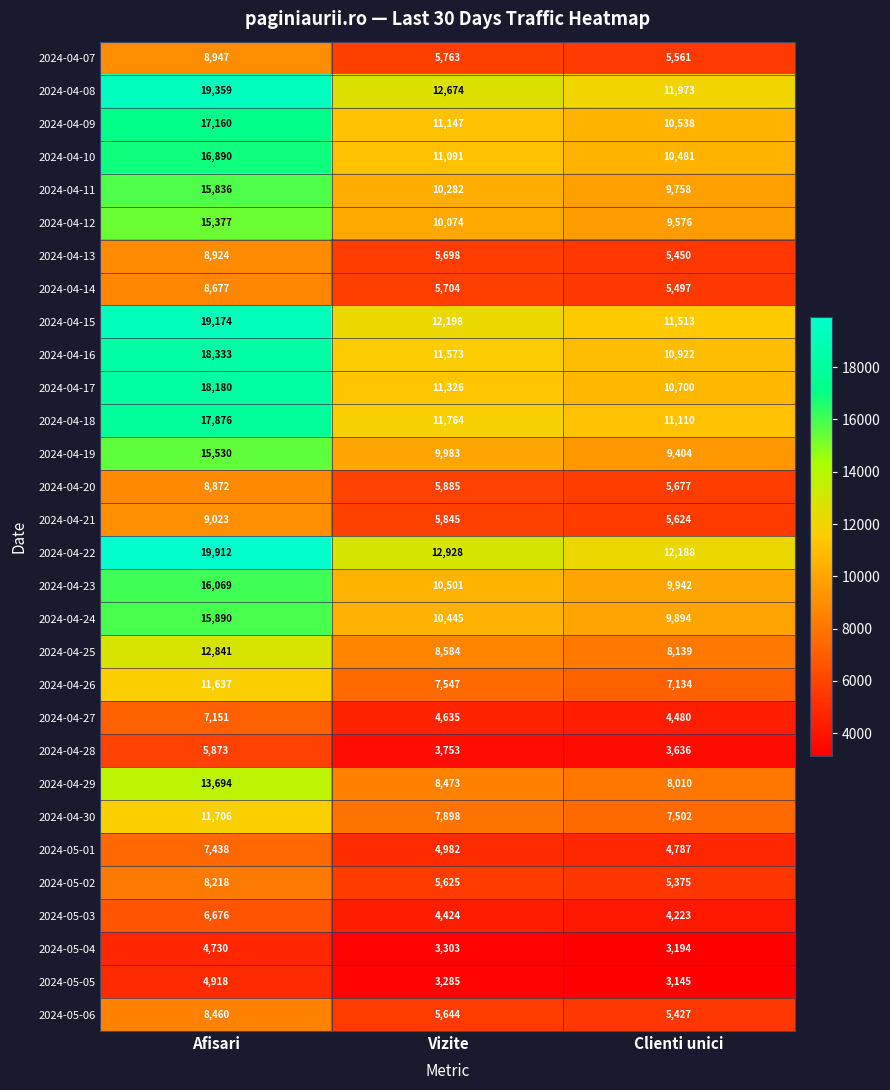

Which series has the largest total across all categories?

2024-04-22